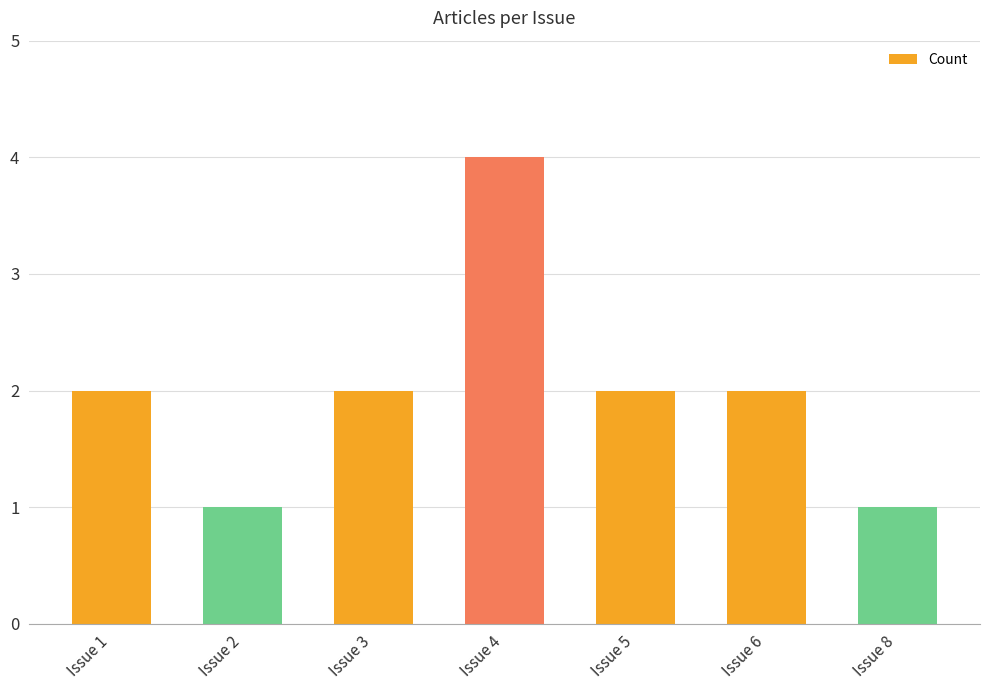

Between Issue 4 and Issue 5, which is larger?

Issue 4